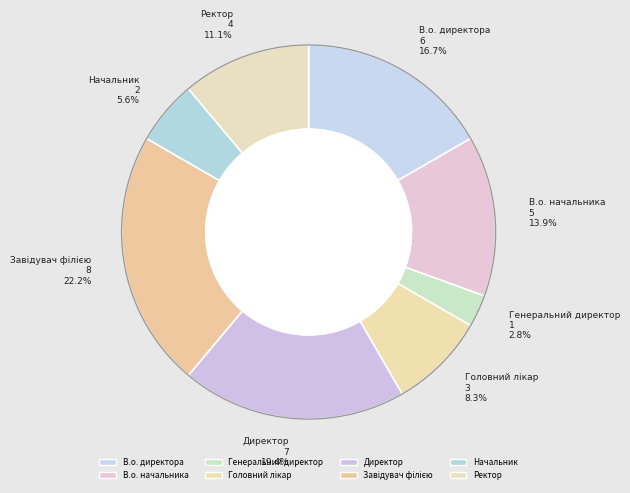

Does any single category account for the majority?

No